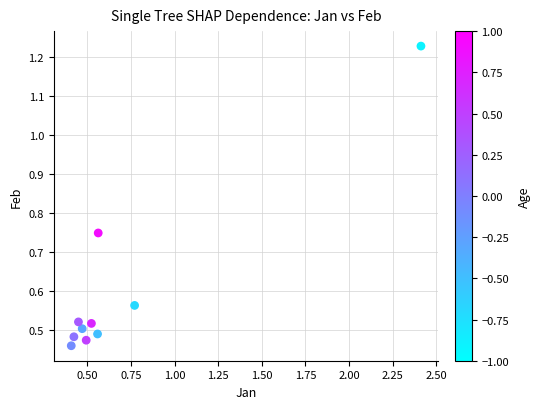

What is the range of X values (max minus min)?

2.0